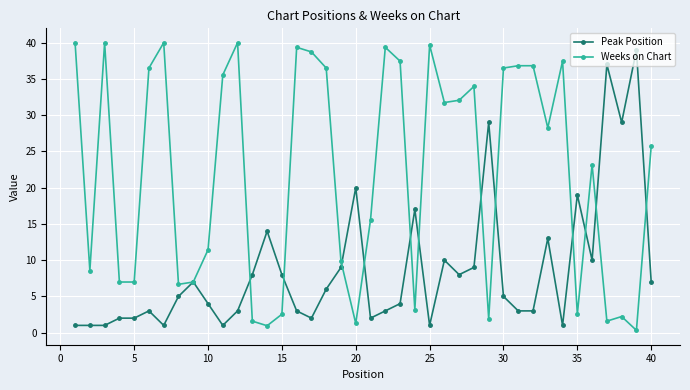

Rank the series by their maximum value, from lowest to highest.

Peak Position, Weeks on Chart